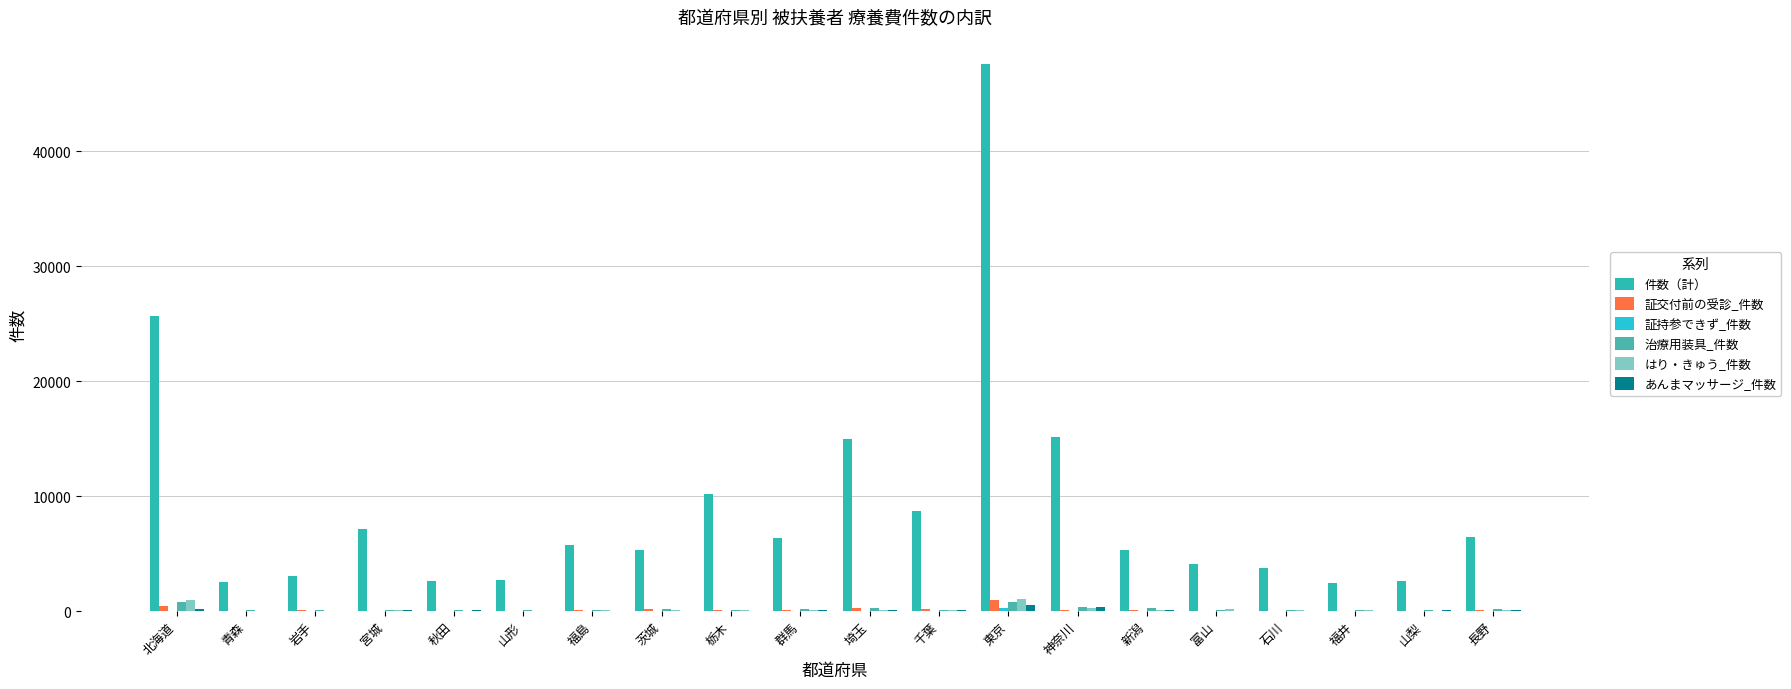

Which series has the largest total across all categories?

件数（計）